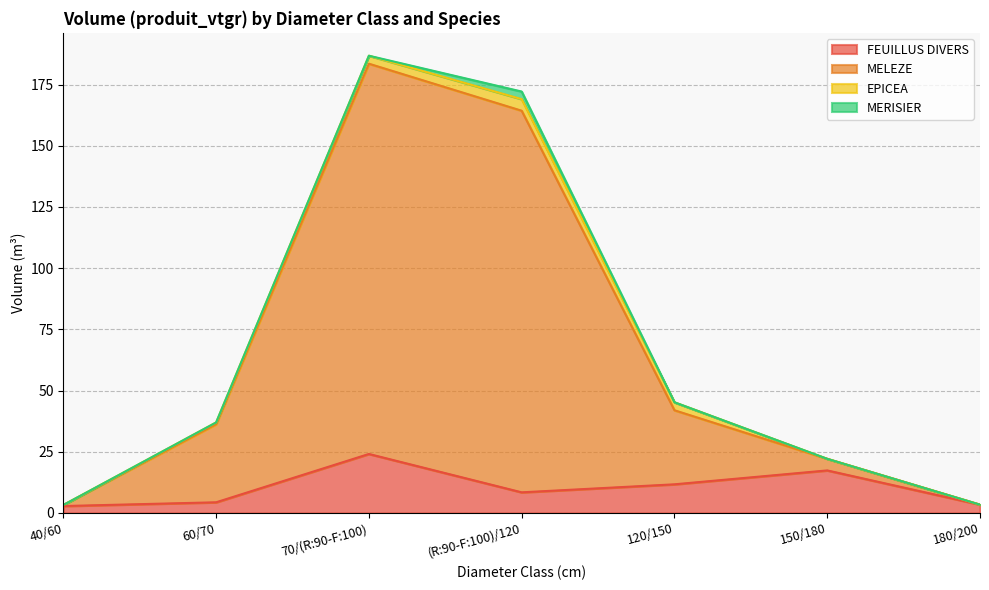

True or false: FEUILLUS DIVERS has more than 0 interior local peaks.

True